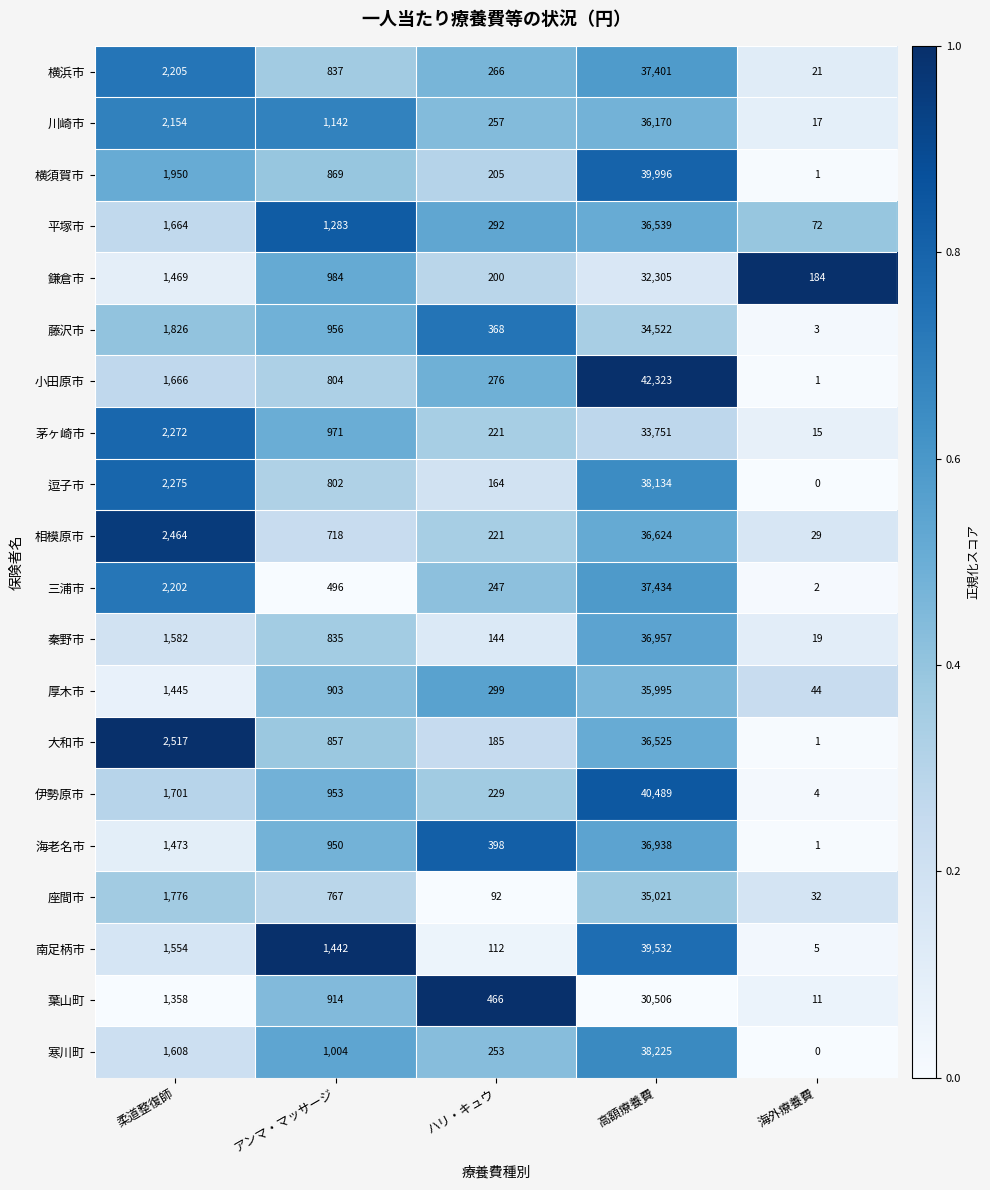

At which label does 三浦市 reach its peak?

高額療養費